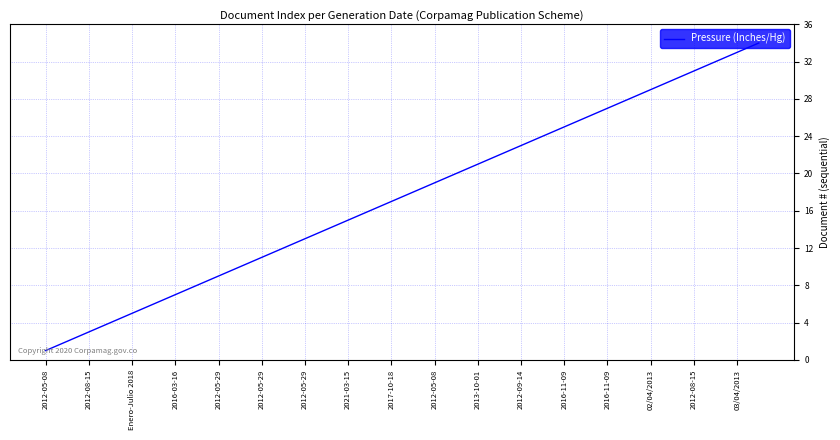

What is the maximum value shown in the chart?

34